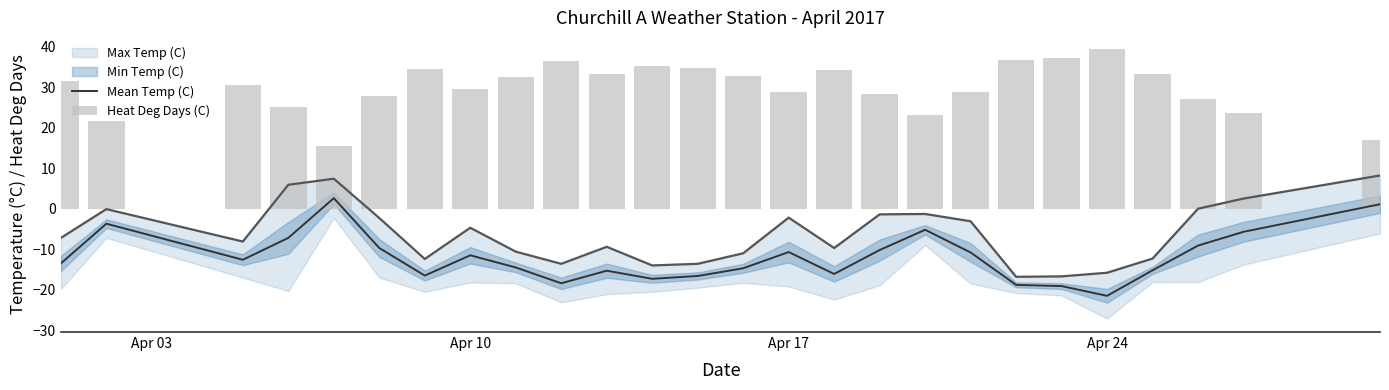

What is the difference between the maximum and second lowest values in the Heat Deg Days (C) series?

22.6